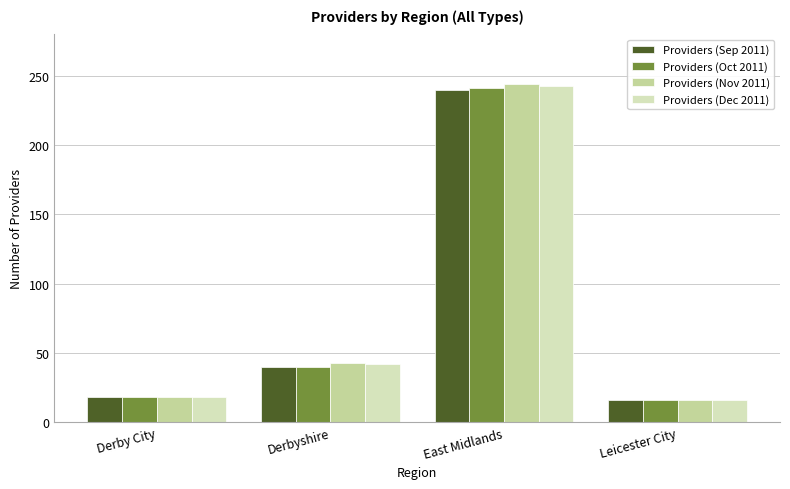

What is the maximum value for Providers (Oct 2011)?

241